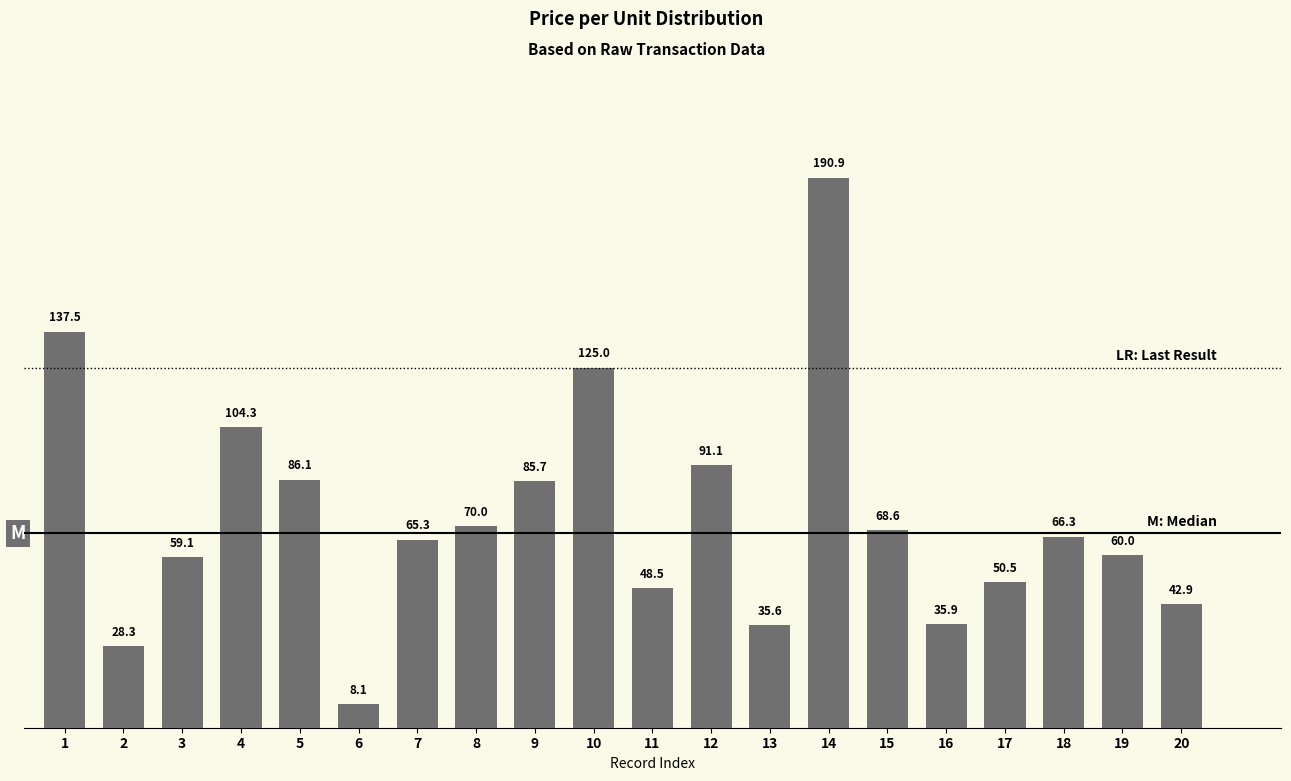

How many bars are there in total?

20